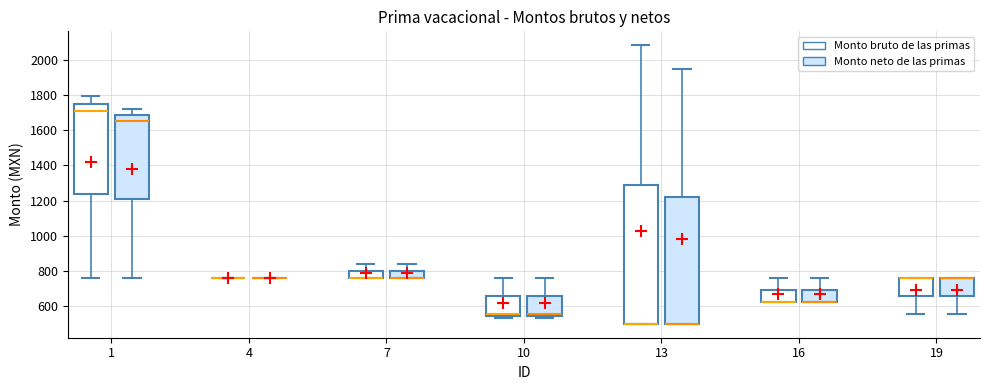

Reading left to right, read every box against the y-axis: the position of its median line, the range the box covers, and the ends of its whiskers. The values are not printed on the chart, so give them approximately, as read against the axis.

1 (Monto bruto de las primas): median 1700, box 1240 to 1760, whiskers 760 to 1800
1 (Monto neto de las primas): median 1660, box 1200 to 1680, whiskers 760 to 1720
4 (Monto bruto de las primas): box collapsed to a line at 760, whiskers 760 to 760
4 (Monto neto de las primas): box collapsed to a line at 760, whiskers 760 to 760
7 (Monto bruto de las primas): median 760 (drawn on the box's lower edge), box 760 to 800, whiskers 760 to 840
7 (Monto neto de las primas): median 760 (drawn on the box's lower edge), box 760 to 800, whiskers 760 to 840
10 (Monto bruto de las primas): median 560, box 540 to 660, whiskers 540 (just below the box's lower edge) to 760
10 (Monto neto de las primas): median 560, box 540 to 660, whiskers 540 (just below the box's lower edge) to 760
13 (Monto bruto de las primas): median 500 (drawn on the box's lower edge), box 500 to 1300, whiskers 500 to 2080
13 (Monto neto de las primas): median 500 (drawn on the box's lower edge), box 500 to 1220, whiskers 500 to 1940
16 (Monto bruto de las primas): median 620 (drawn on the box's lower edge), box 620 to 700, whiskers 620 to 760
16 (Monto neto de las primas): median 620 (drawn on the box's lower edge), box 620 to 700, whiskers 620 to 760
19 (Monto bruto de las primas): median 760 (drawn on the box's upper edge), box 660 to 760, whiskers 560 to 760
19 (Monto neto de las primas): median 760 (drawn on the box's upper edge), box 660 to 760, whiskers 560 to 760